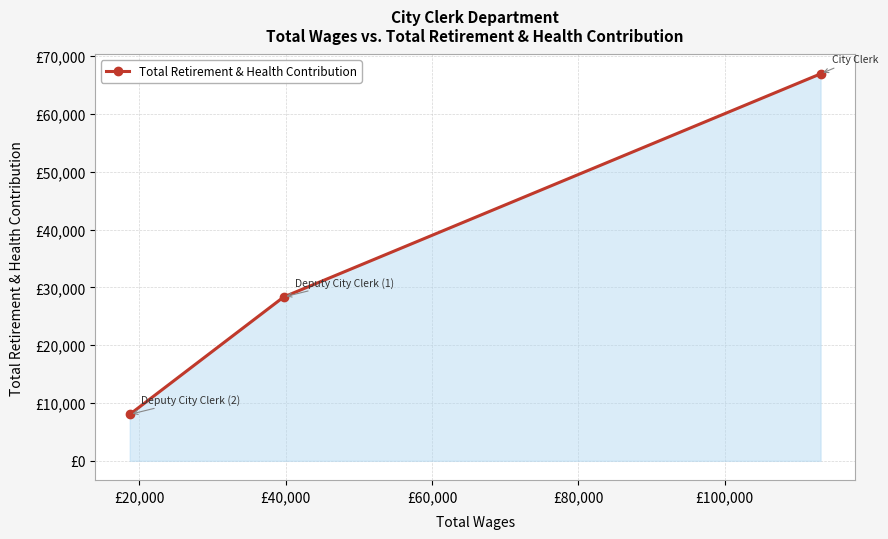

Does the chart have visible grid lines?

Yes